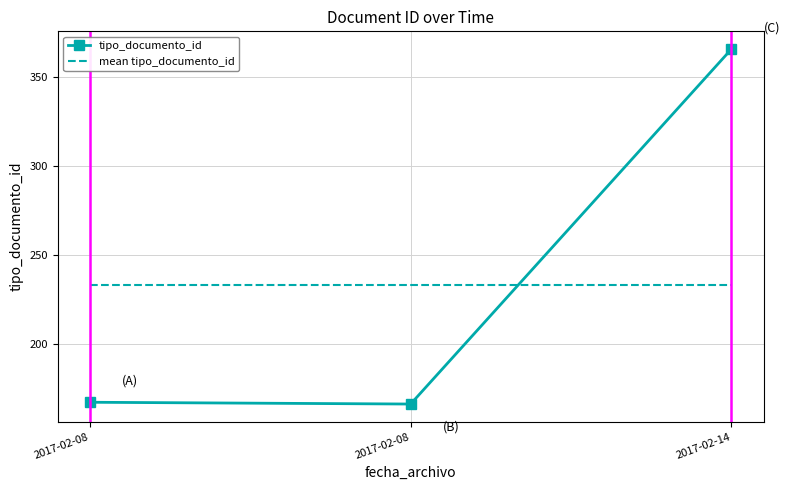

Reading left to right, what are all the values shown in this chart?

tipo_documento_id: 167	166	366
mean tipo_documento_id: 233	233	233